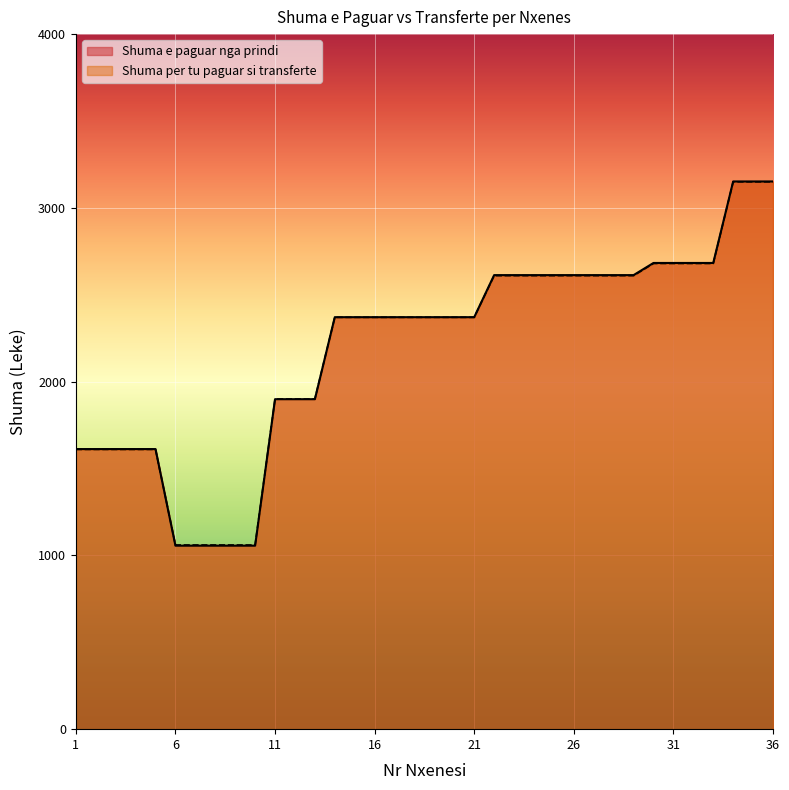

Rank the series by their average value, from highest to lowest.

Shuma e paguar nga prindi, Shuma per tu paguar si transferte